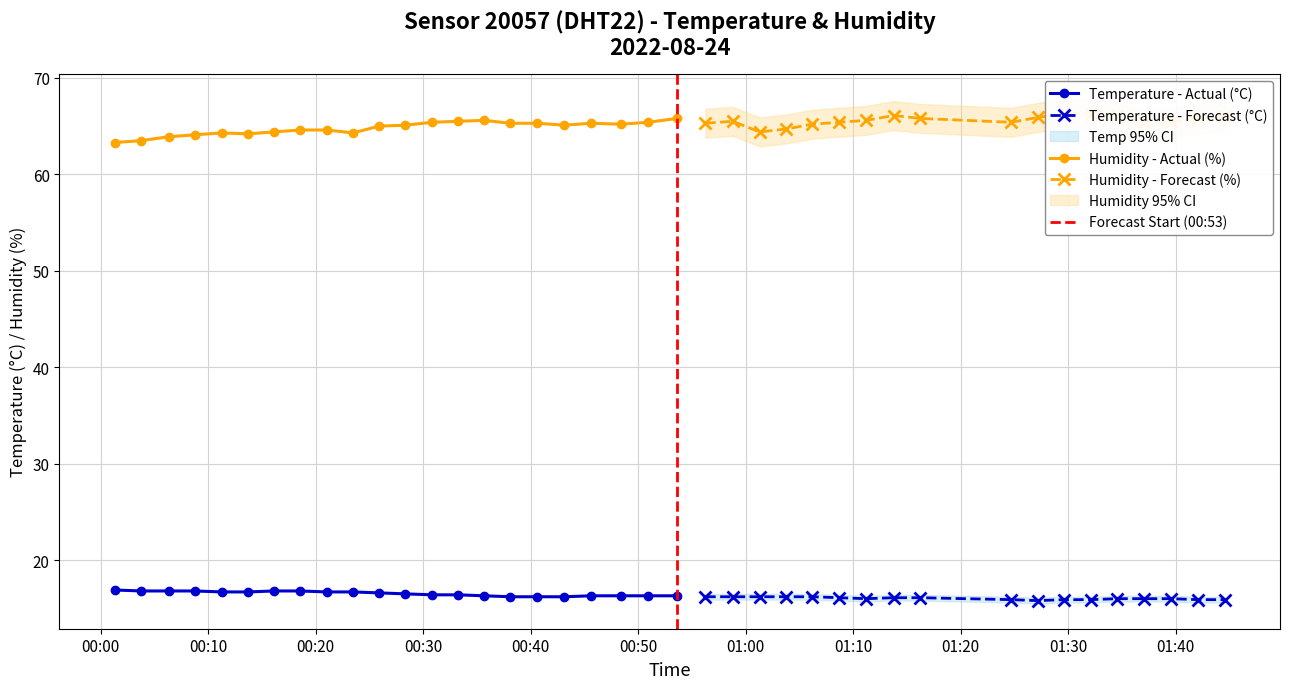

The humidity series shows 65.6 at 2022-08-24T00:35:40. True or false?

True